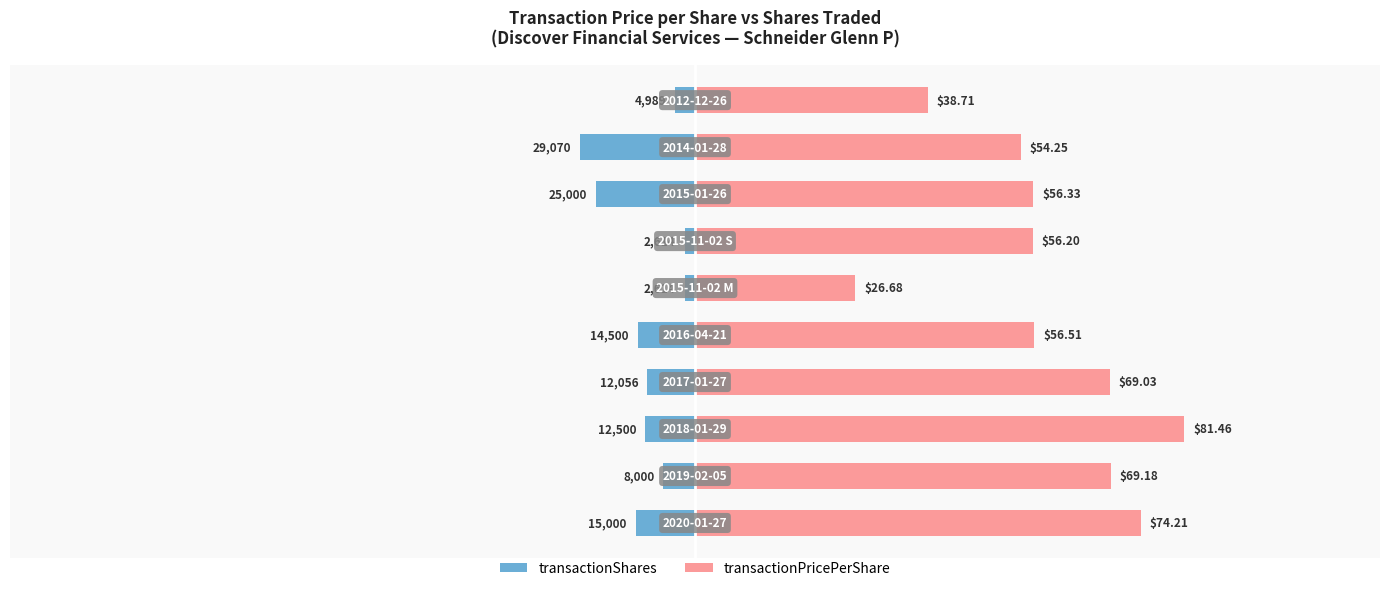

Which series changed the most between 1 and 4?

transactionPricePerShare